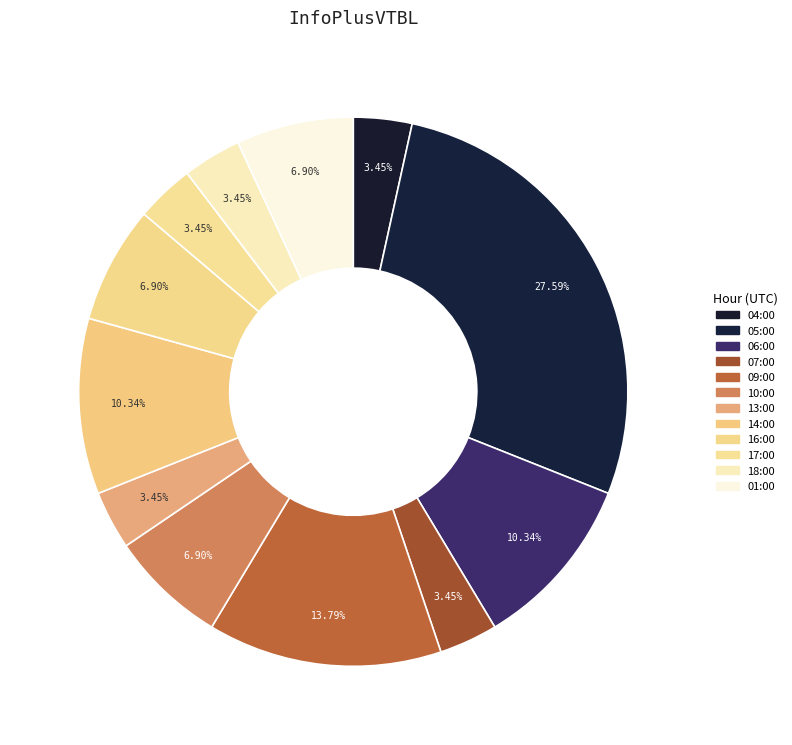

To the nearest percent, what portion does 06:00 represent?

10%